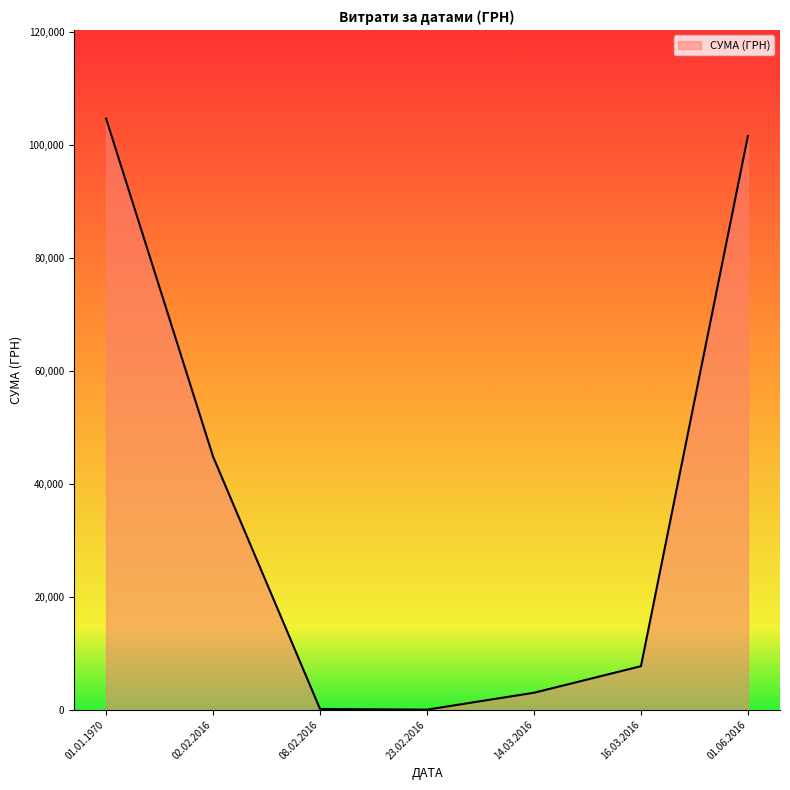

How many lines are shown in the chart?

1